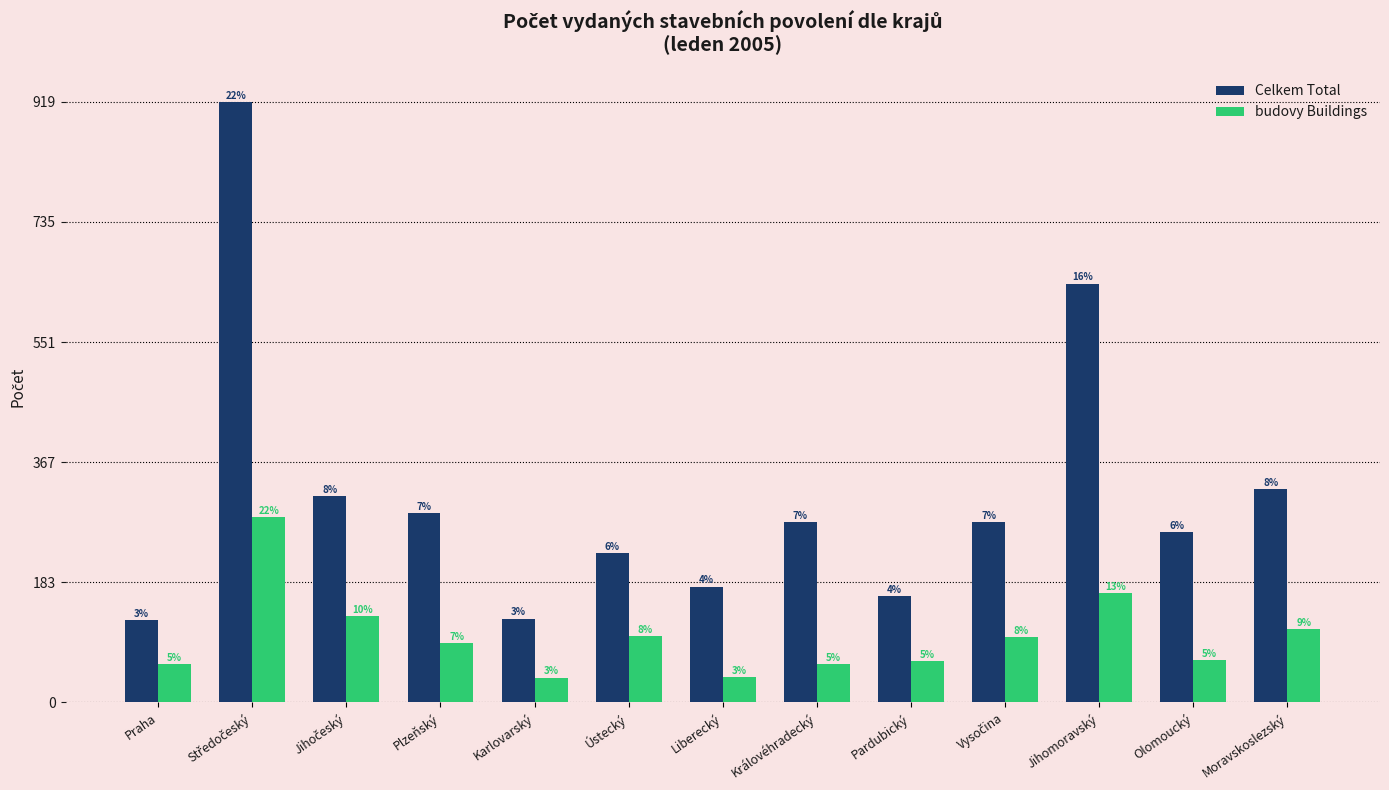

What is the difference between the highest and lowest values at Karlovarský?

90